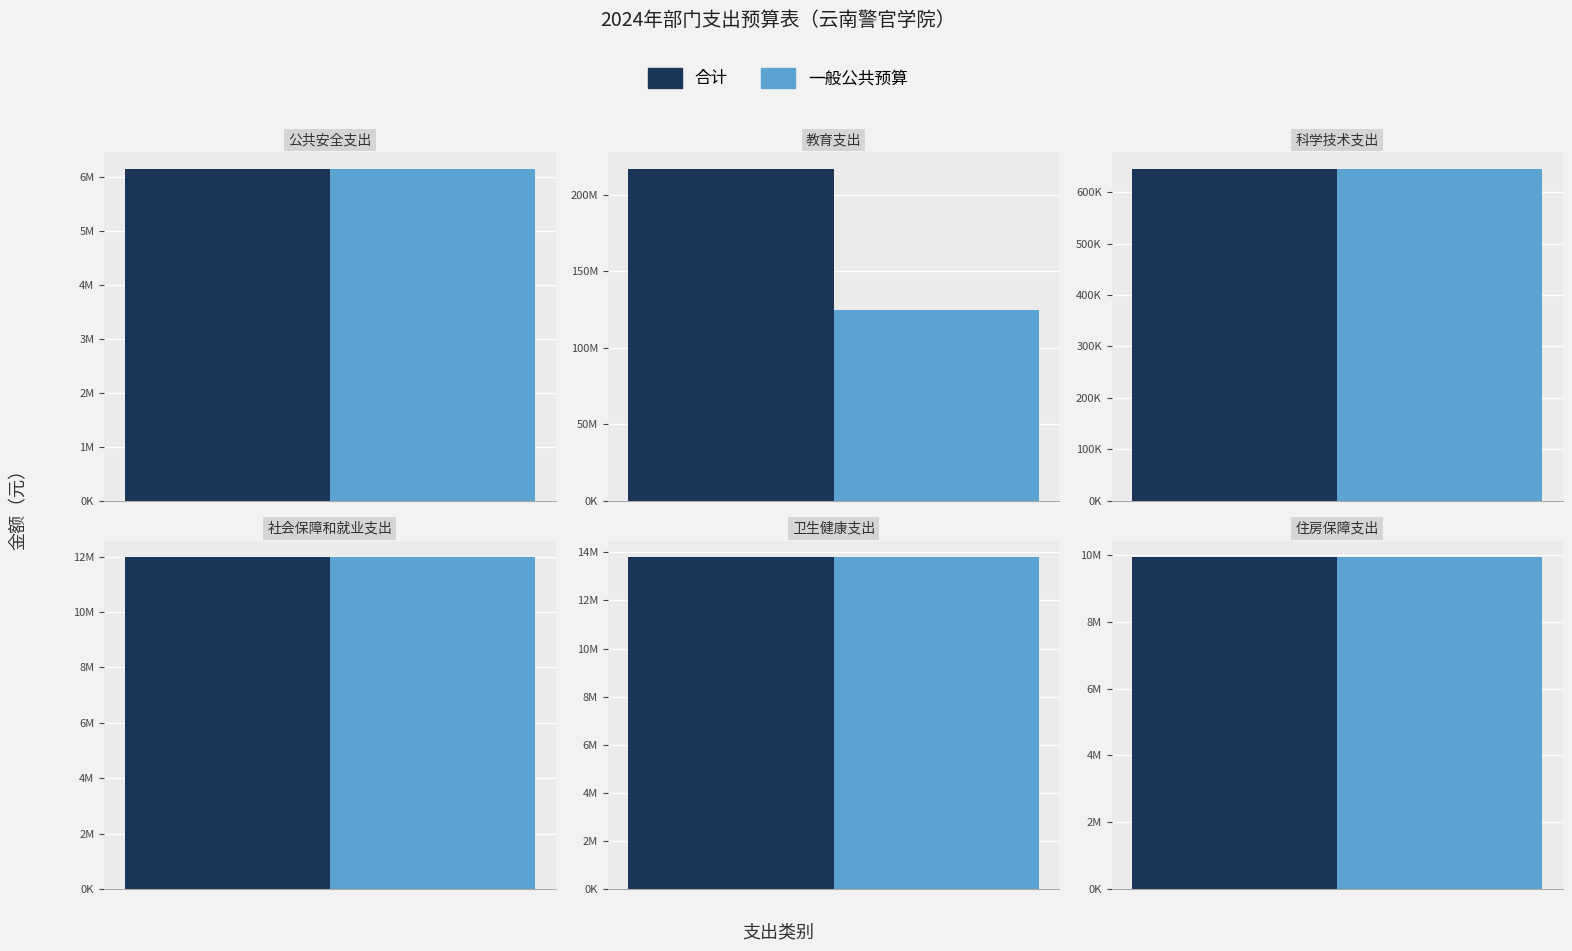

What are all the series names shown in the legend?

合计, 一般公共预算